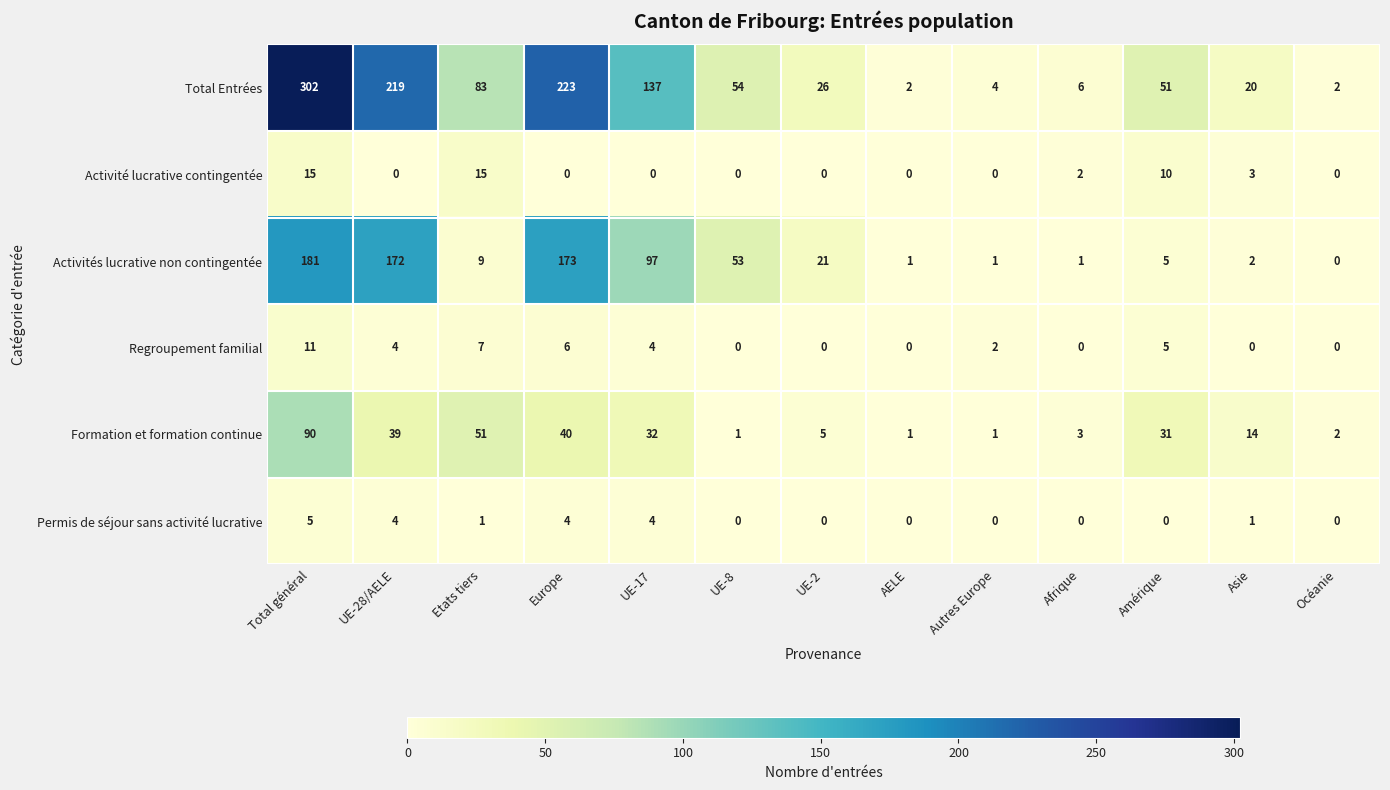

List the series in order of their peak value, lowest first.

Permis de séjour sans activité lucrative, Regroupement familial, Activité lucrative contingentée, Formation et formation continue, Activités lucrative non contingentée, Total Entrées